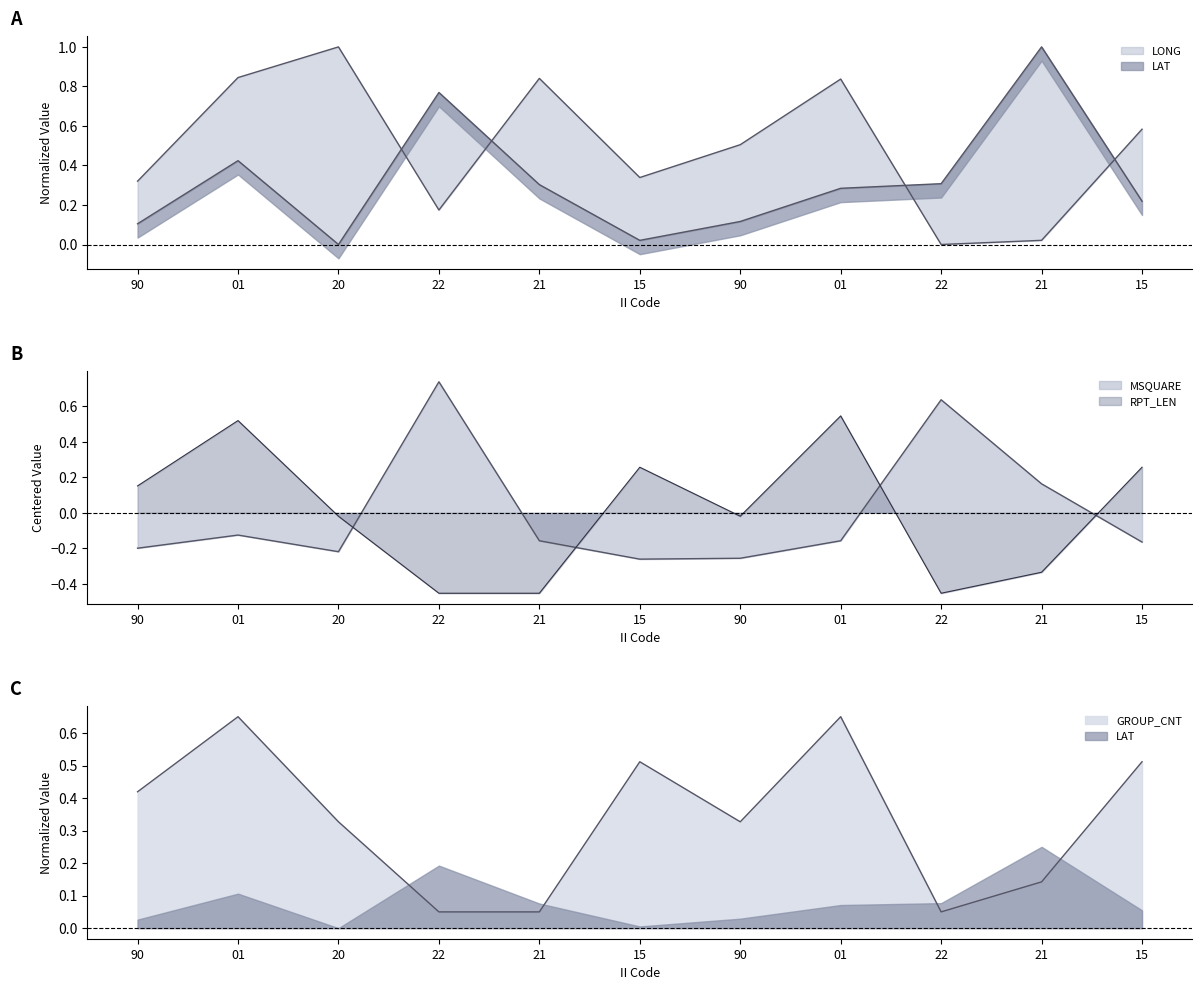

True or false: MSQUARE has a value of 0.6 at 22.

True